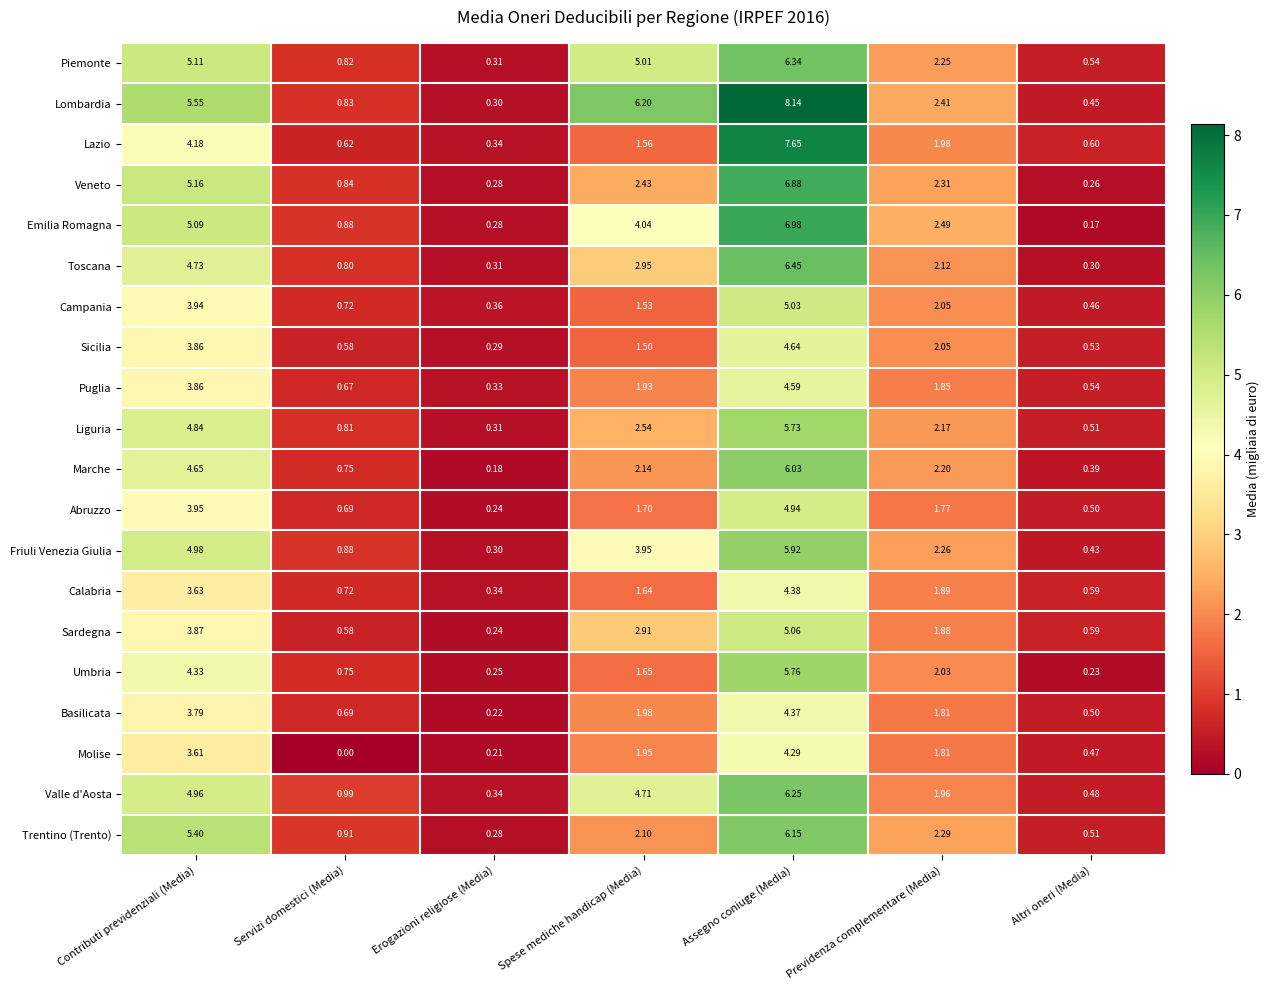

Which category has the lowest value in the Veneto series?

Altri oneri (Media)